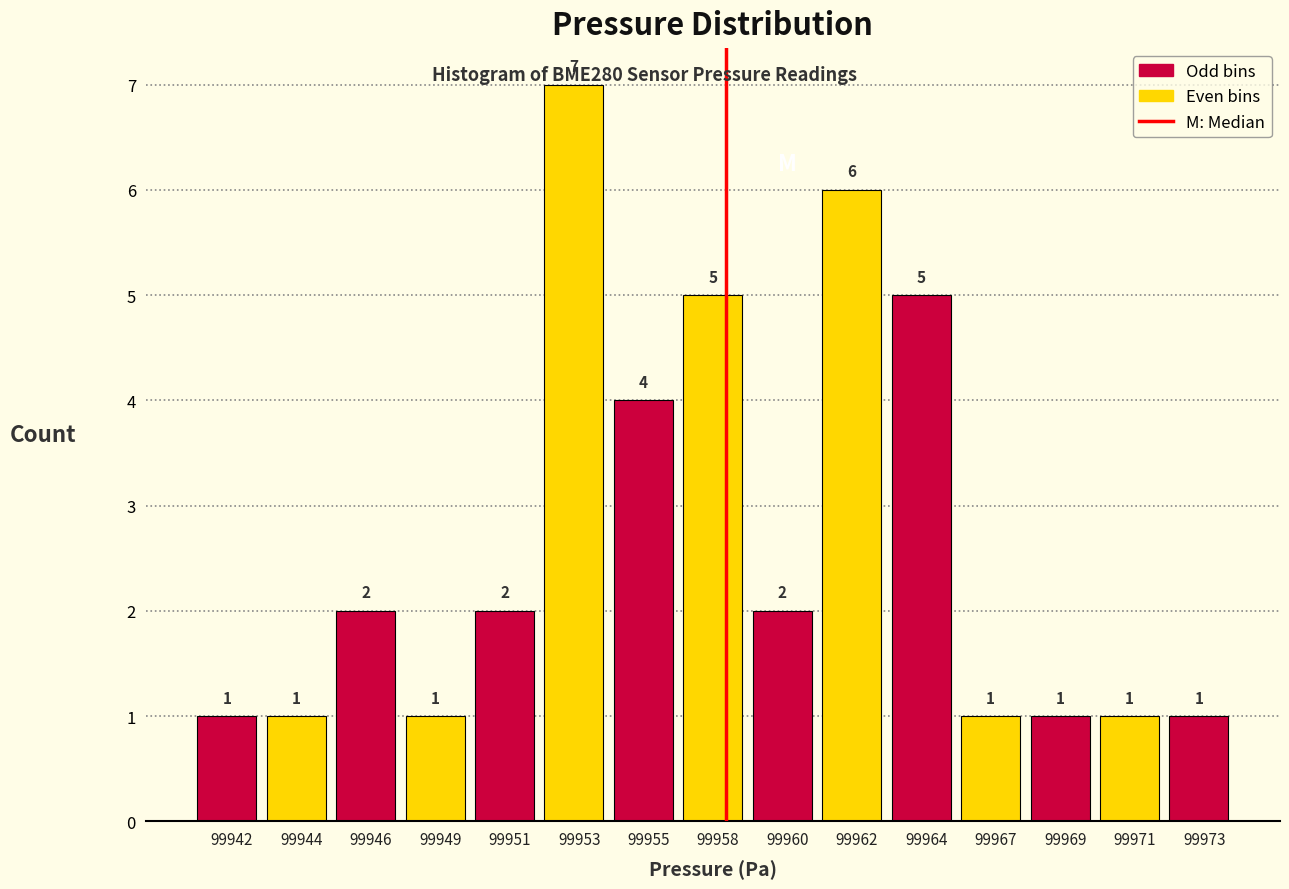

Reading left to right, extract all data points from this chart.

99942=1	99944=1	99946=2	99949=1	99951=2	99953=7	99955=4	99958=5	99960=2	99962=6	99964=5	99967=1	99969=1	99971=1	99973=1